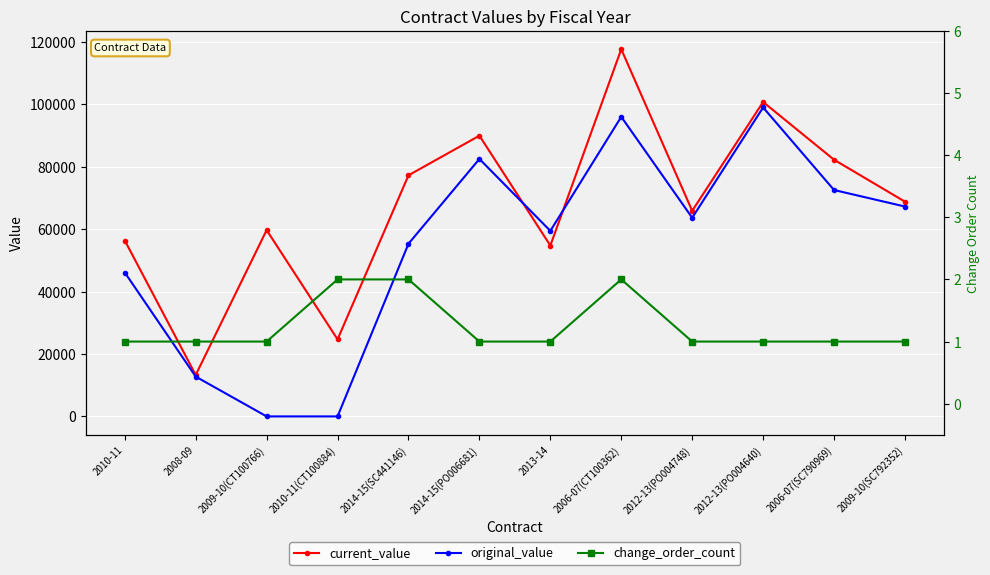

What is the difference between the second highest and minimum values in the change_order_count series?

1.0